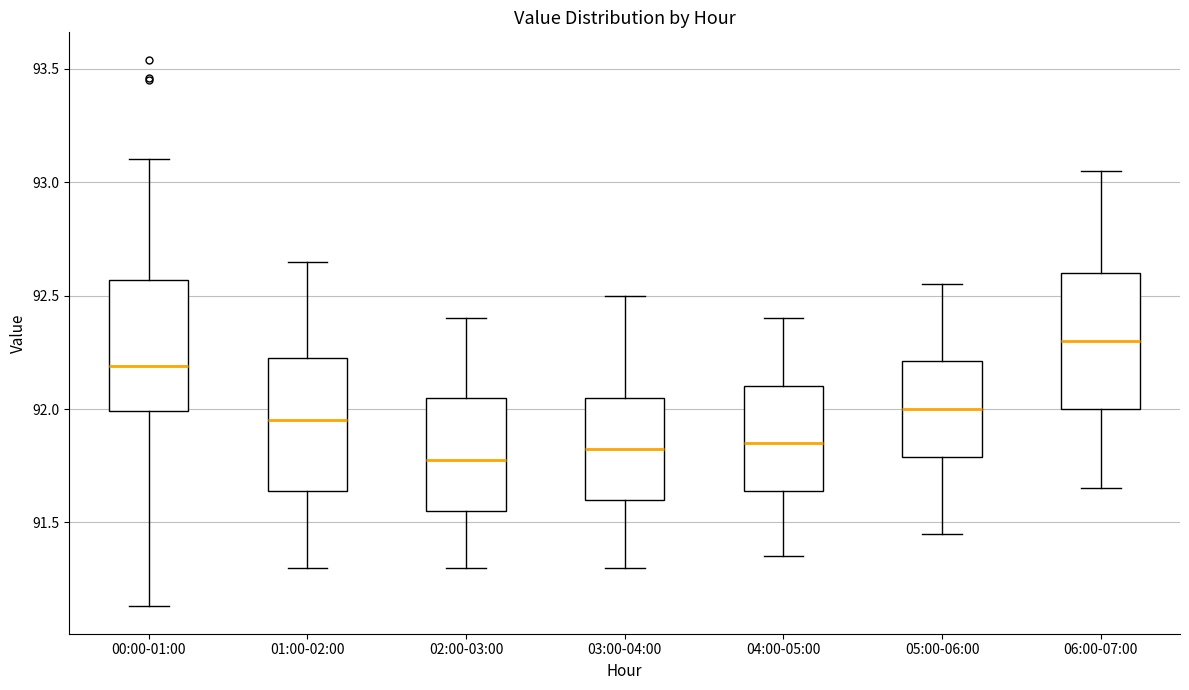

Where is the lower edge of the box for 00:00-01:00 on the y-axis? The values are not printed on the chart, so give them approximately, as read against the axis.

92.00